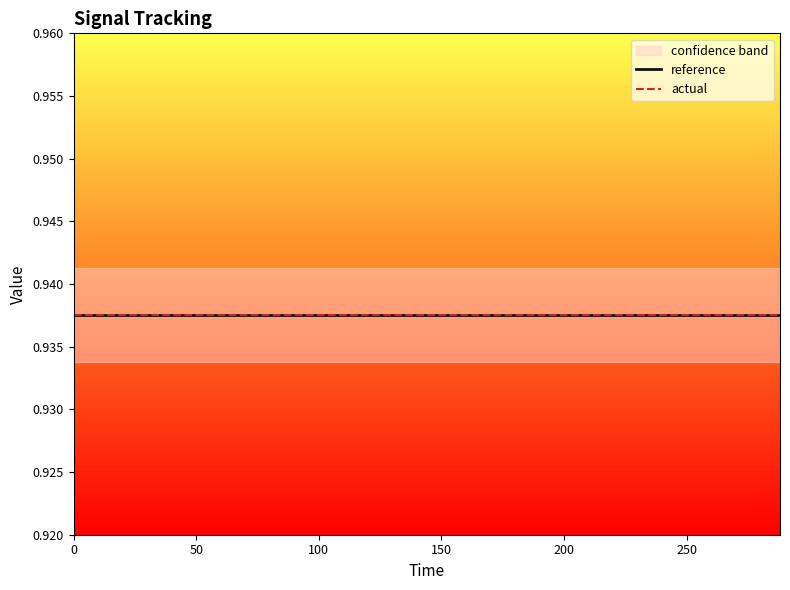

True or false: actual and high intersect in this chart.

False